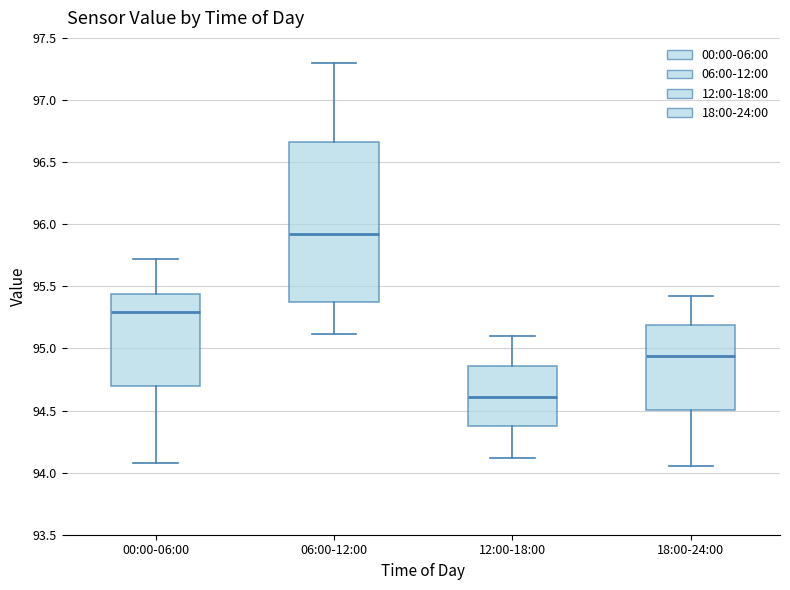

Which box is the tallest, from its lower edge to its upper edge?

06:00-12:00